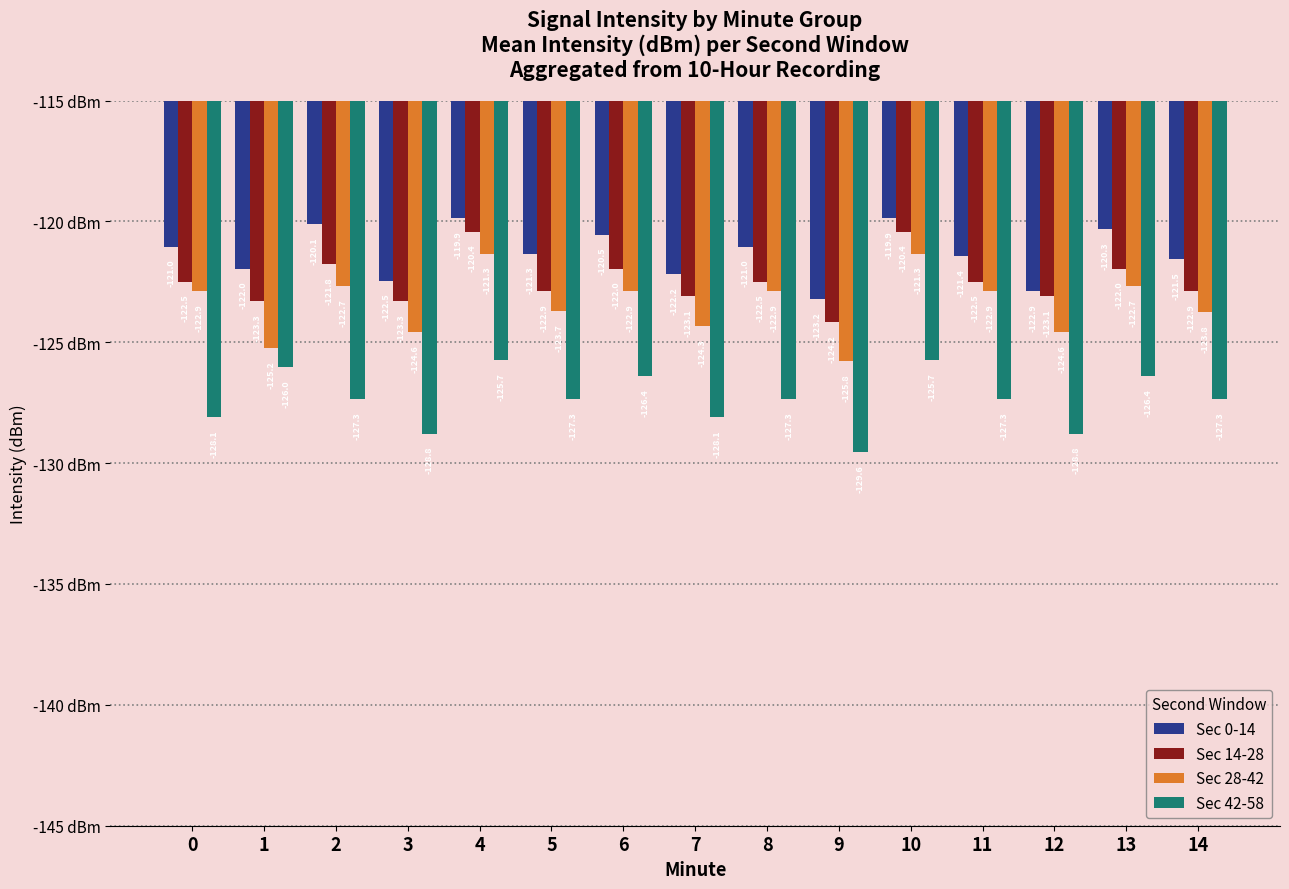

What is the average value of the Sec 28-42 series?

-123.4